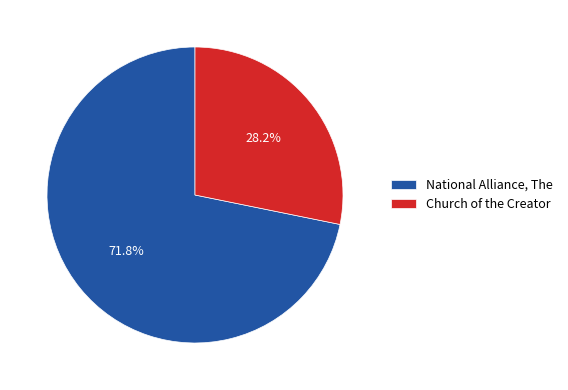

To the nearest percent, what portion does National Alliance, The represent?

72%